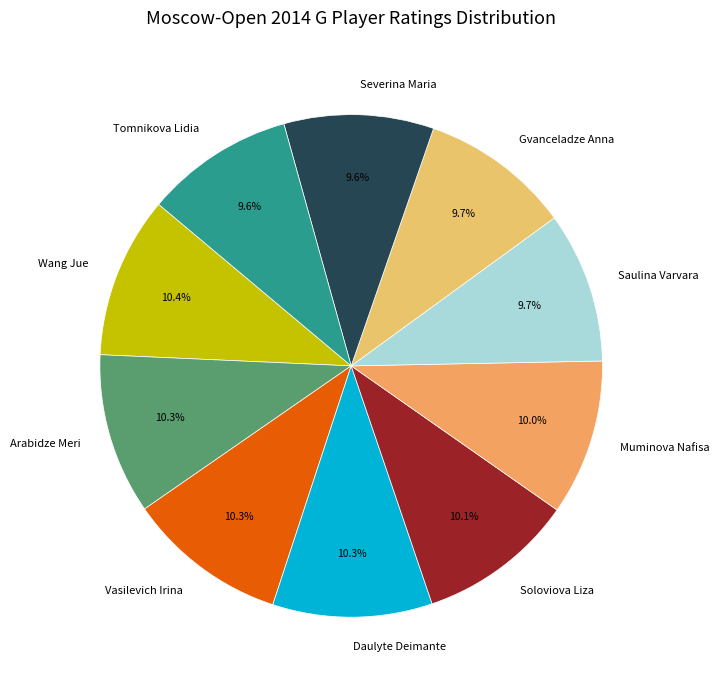

The Arabidze Meri slice represents 2% of the pie. True or false?

False